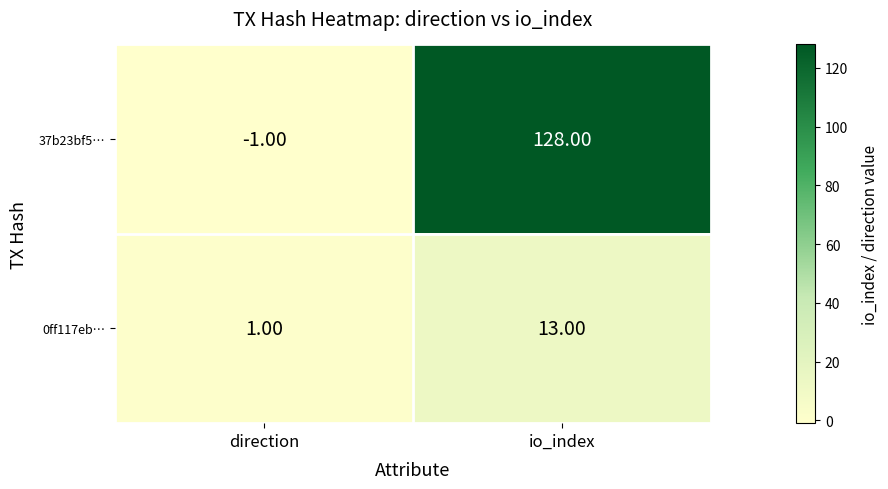

Which series changed the most between direction and io_index?

37b23bf5…